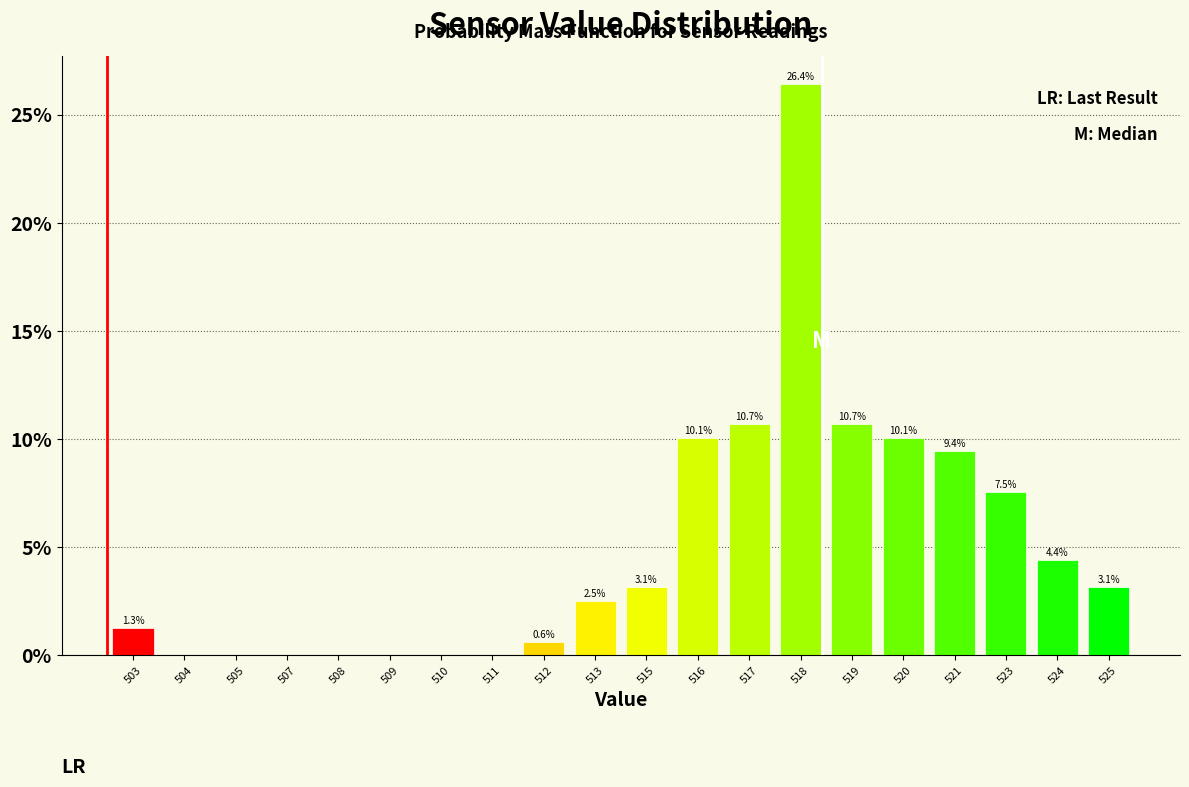

Reading left to right, transcribe all the data shown in this chart.

503=1.3	504=0.0	505=0.0	507=0.0	508=0.0	509=0.0	510=0.0	511=0.0	512=0.6	513=2.5	515=3.1	516=10.1	517=10.7	518=26.4	519=10.7	520=10.1	521=9.4	523=7.5	524=4.4	525=3.1